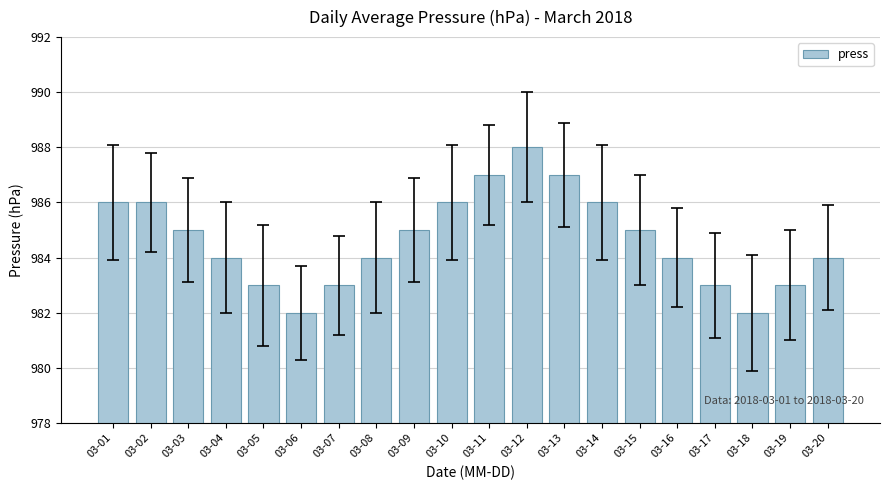

What is the value of the 18th bar from the left?

982